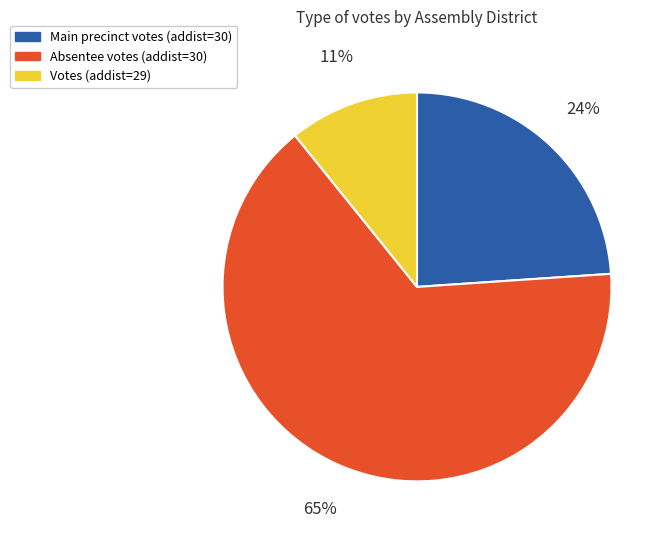

True or false: Absentee votes (addist=30) accounts for 60% of the total.

False